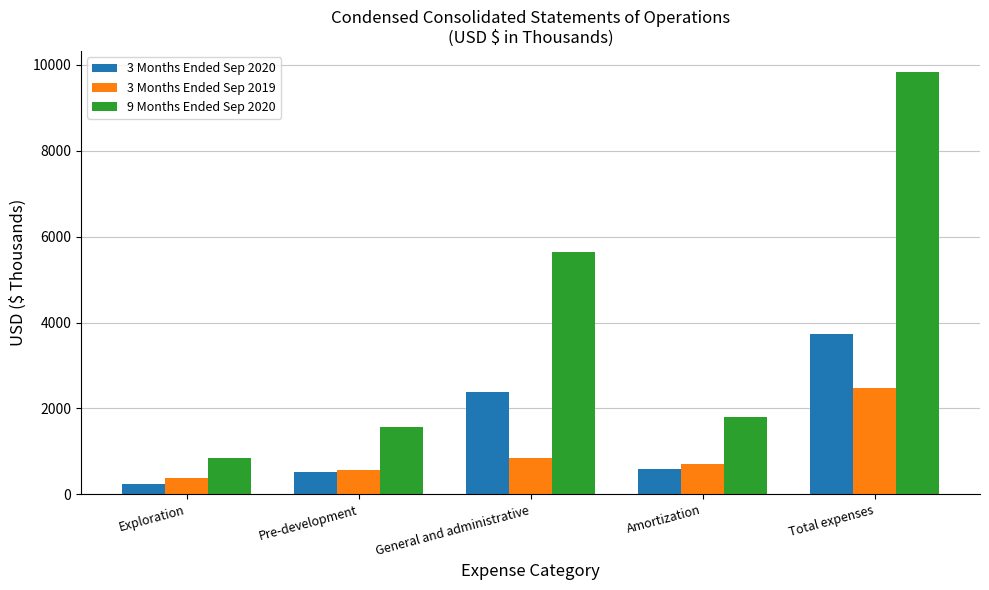

What is the difference between the second highest and second lowest values in the 3 Months Ended Sep 2020 series?

1880